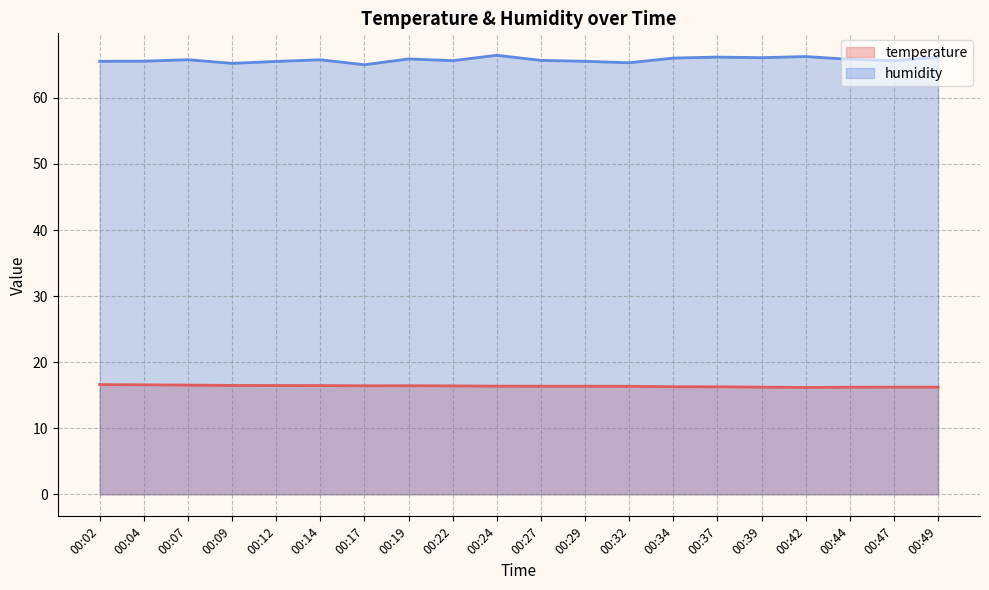

What is the total value across all series at 00:12?

82.0